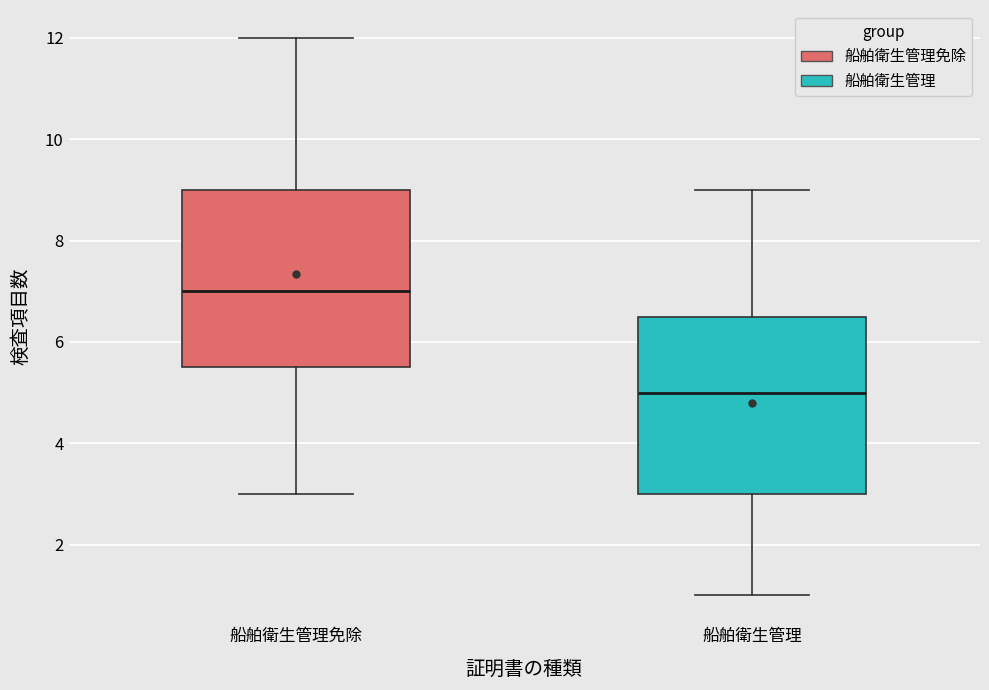

Which box has the lowest median line?

船舶衛生管理